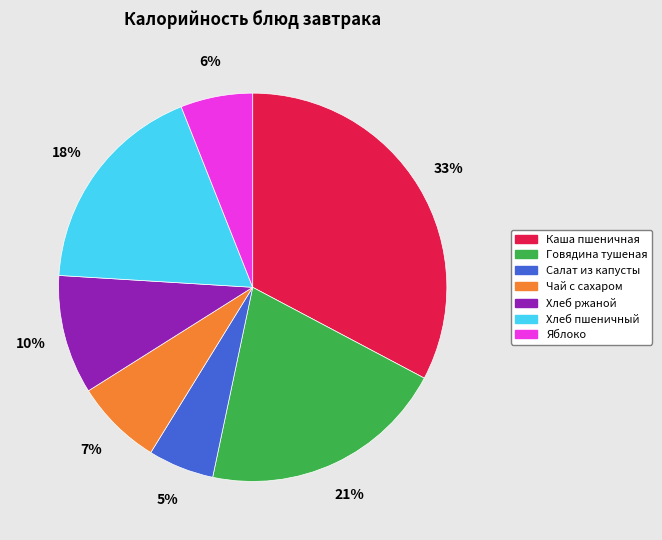

Do Хлеб пшеничный and Яблоко together represent more than half of the pie?

No